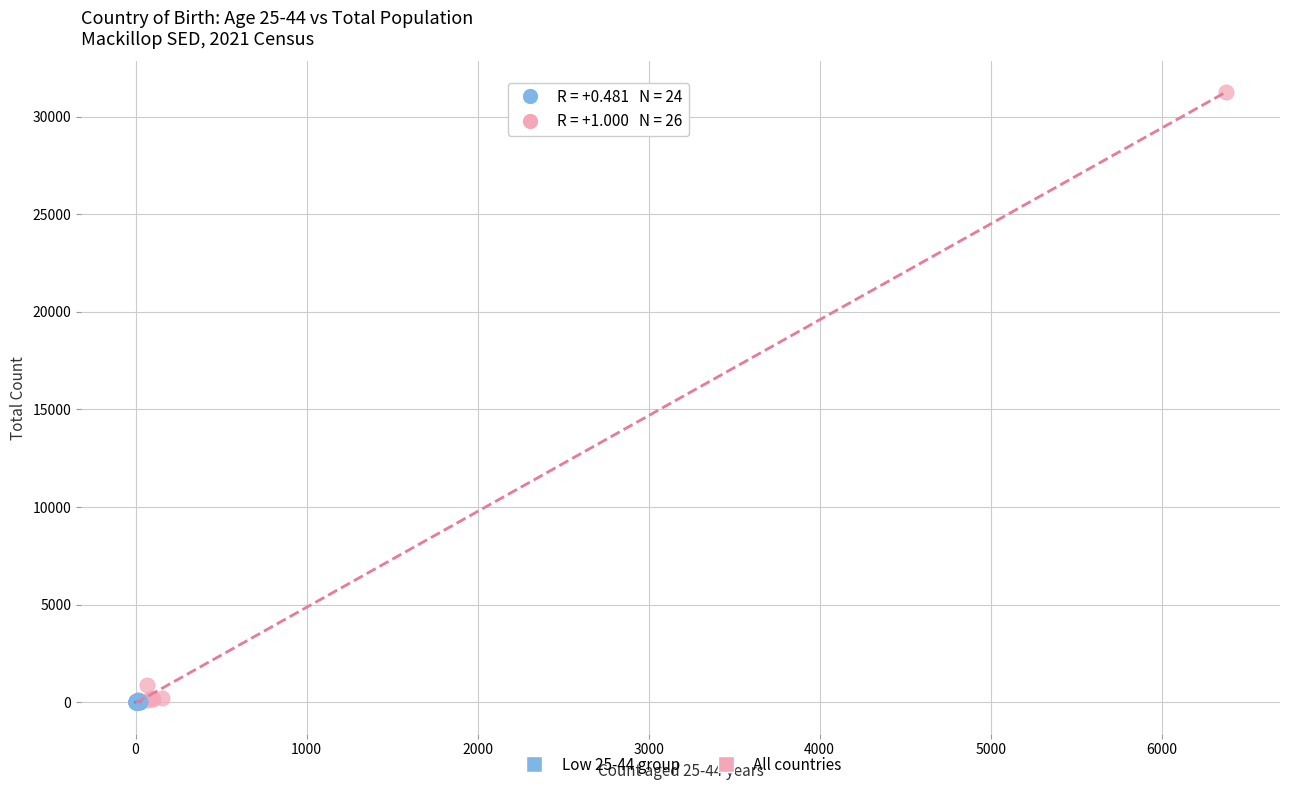

What are all the series names shown in the legend?

Low 25-44 group, All countries